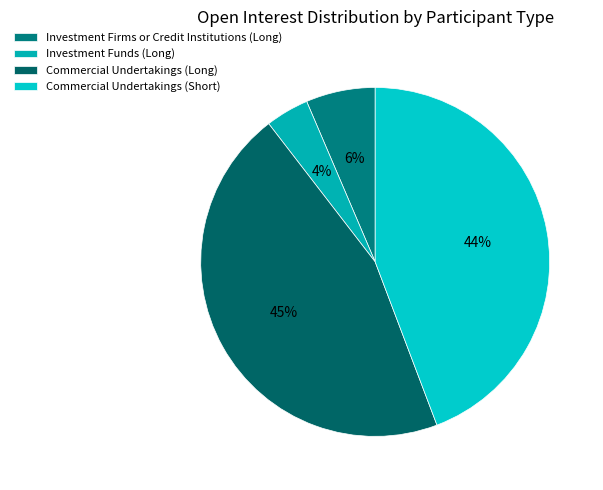

To the nearest percent, what percentage of the pie is Commercial Undertakings (Short)?

44%